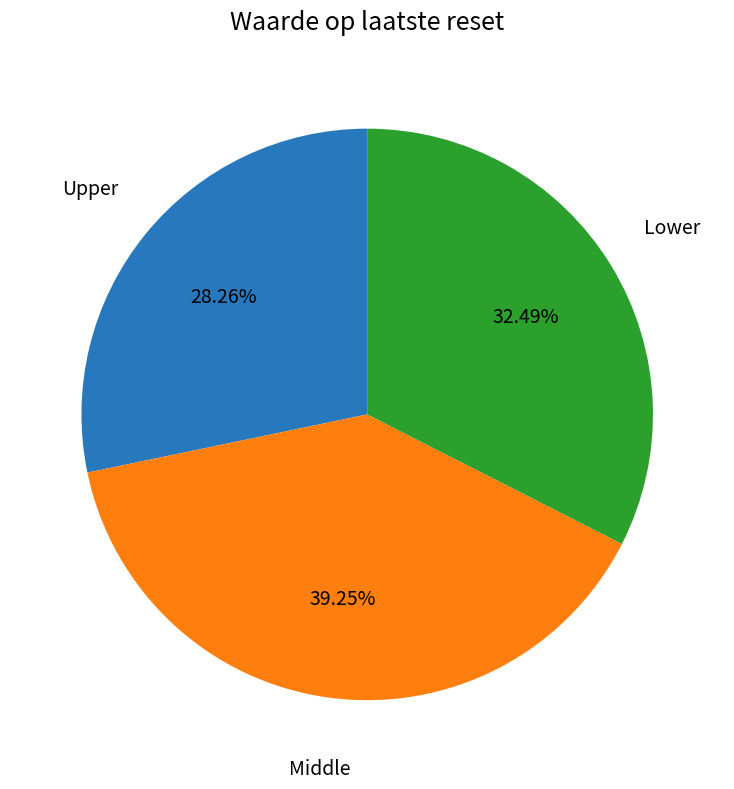

How many segments does this pie chart have?

3